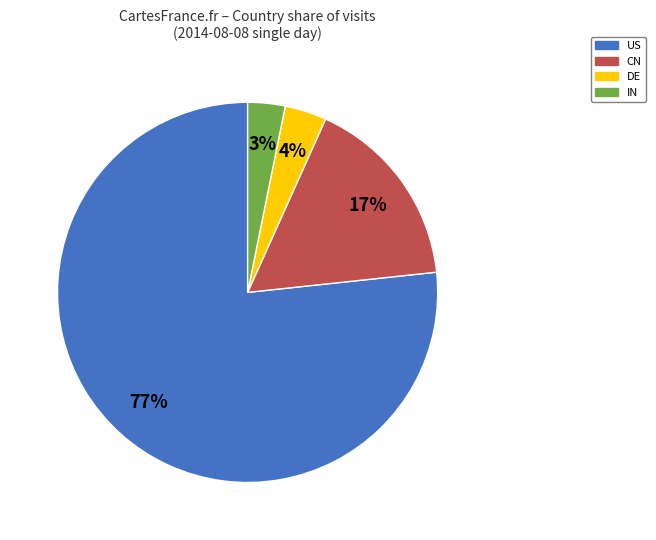

What percentage is the IN slice, to the nearest percent?

3%